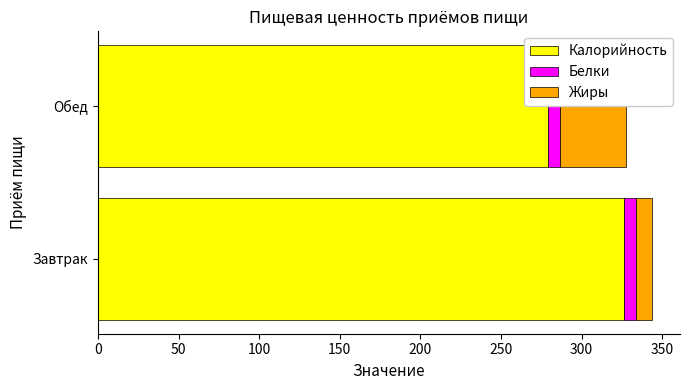

Which category has the highest value in the Калорийность series?

Завтрак